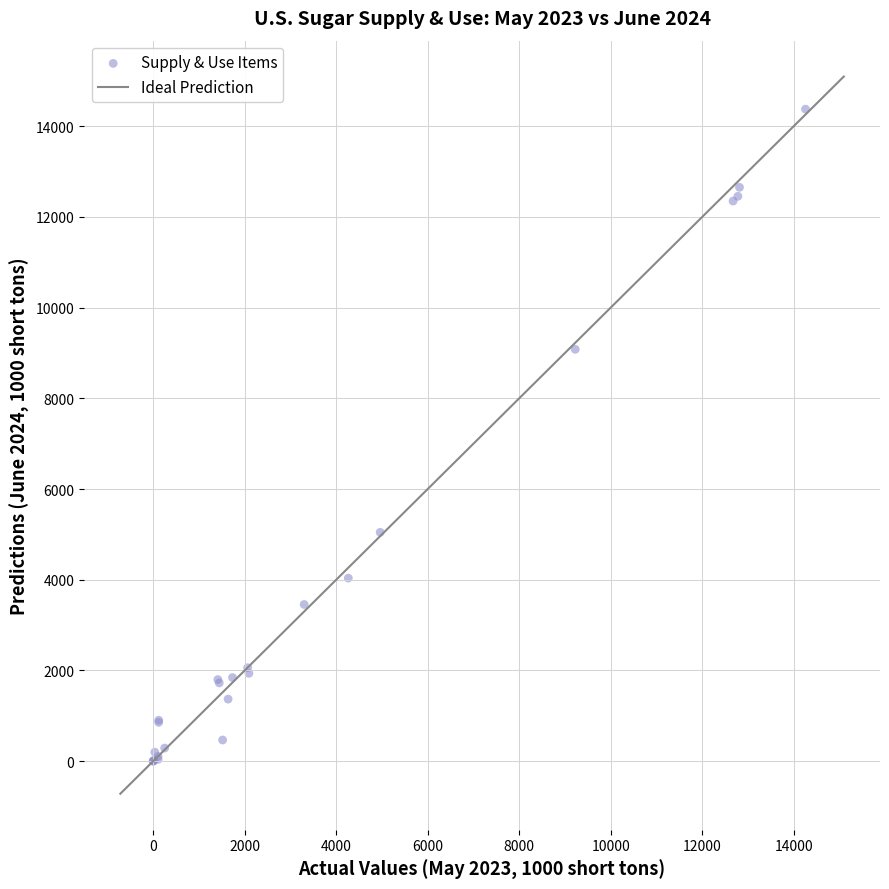

What Y value in the scatter plot is closest to 7188?

9080.5